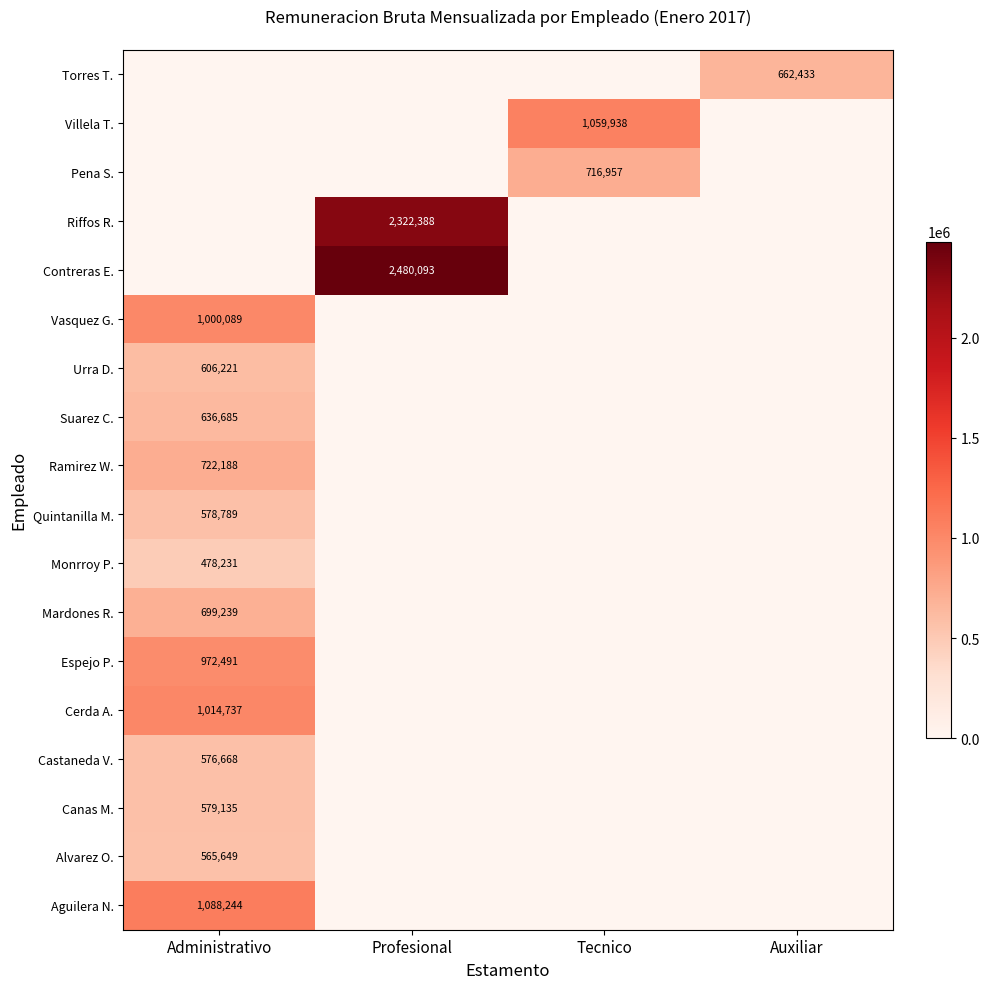

Is it true that Canas M. equals 946999 at Administrativo?

False